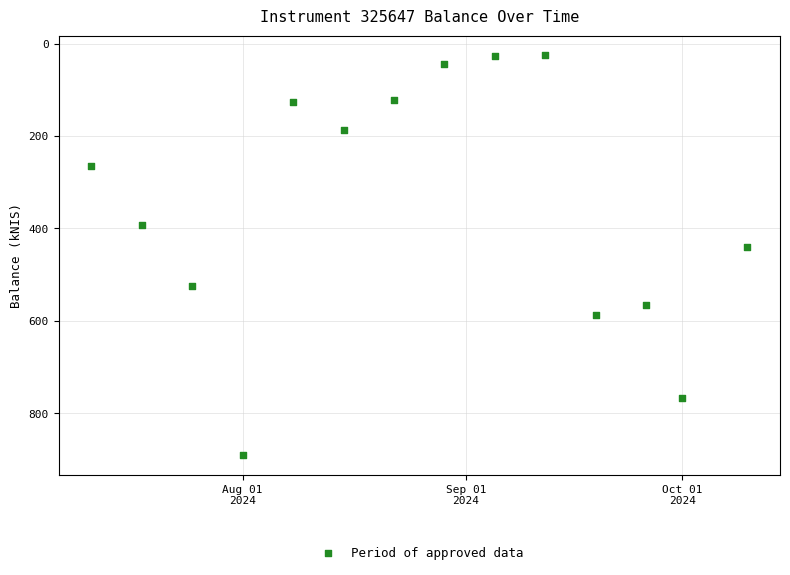

What Y value in the scatter plot is closest to 457?

439.1